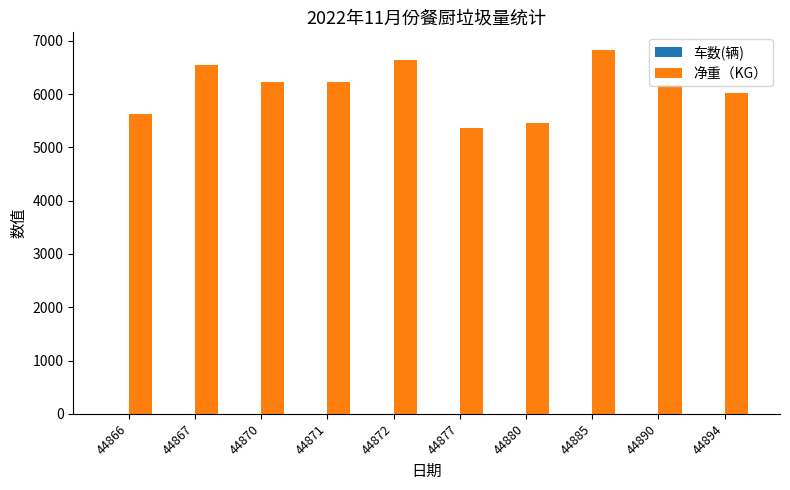

At which label does 净重（KG） reach its peak?

44885